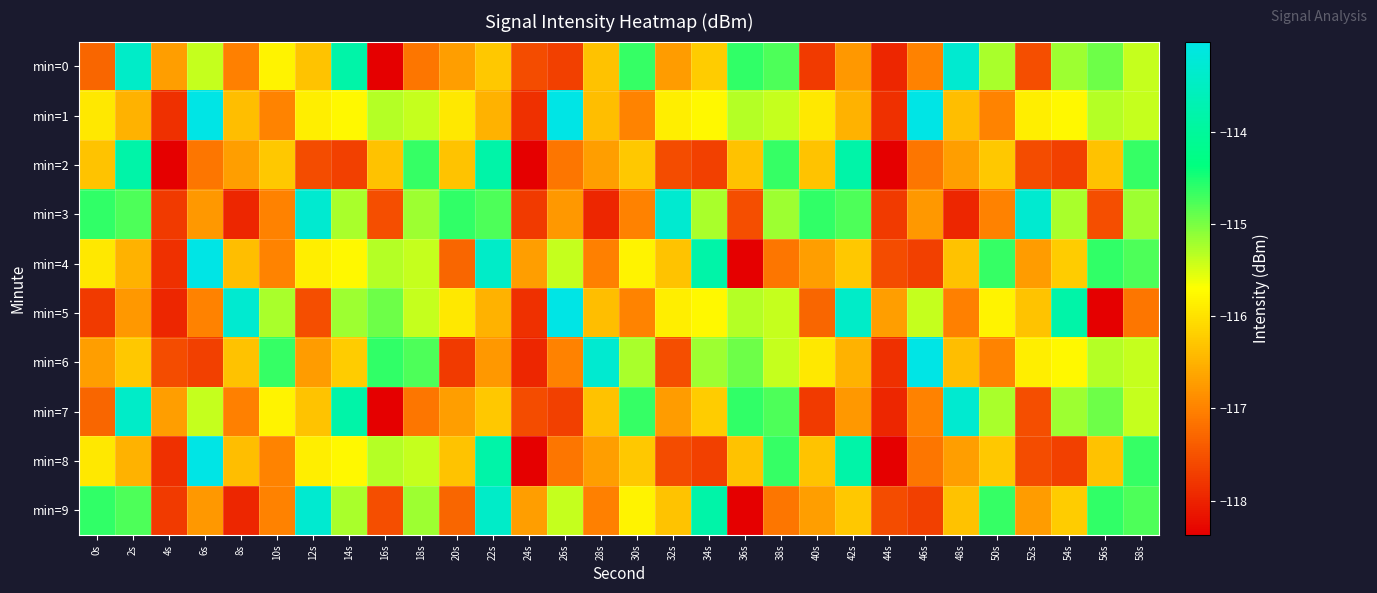

How many distinct data groups are displayed?

10